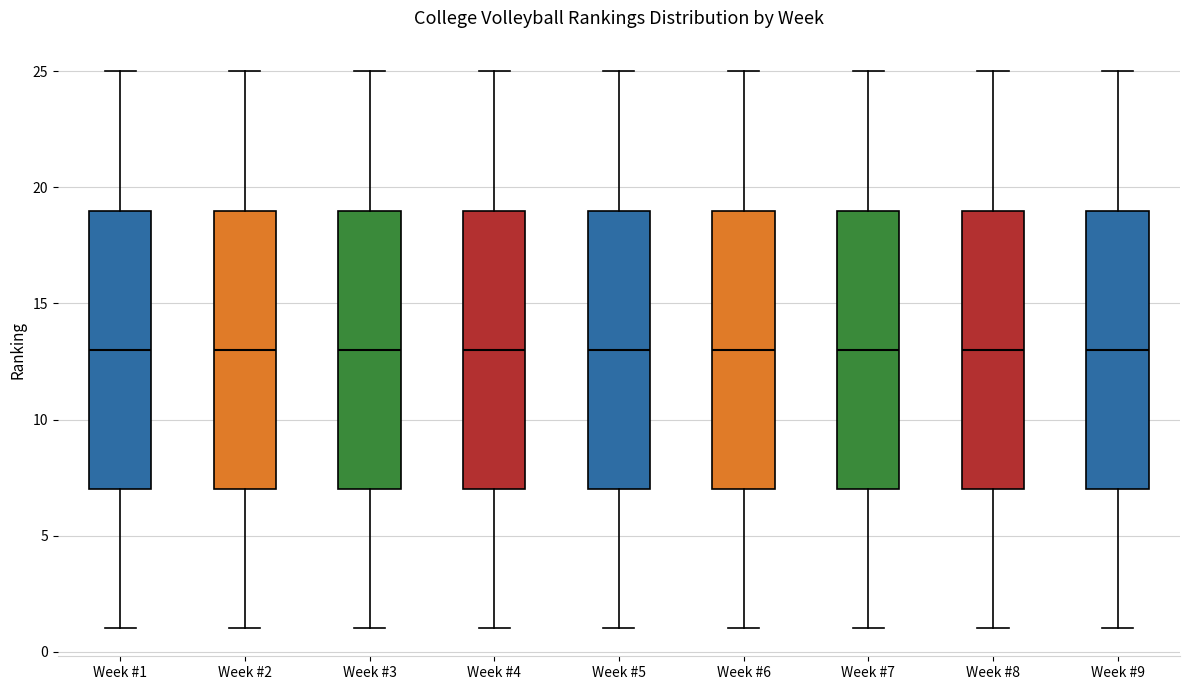

Reading left to right, read every box against the y-axis: the position of its median line, the range the box covers, and the ends of its whiskers. The values are not printed on the chart, so give them approximately, as read against the axis.

Week #1: median 13, box 7 to 19, whiskers 1 to 25
Week #2: median 13, box 7 to 19, whiskers 1 to 25
Week #3: median 13, box 7 to 19, whiskers 1 to 25
Week #4: median 13, box 7 to 19, whiskers 1 to 25
Week #5: median 13, box 7 to 19, whiskers 1 to 25
Week #6: median 13, box 7 to 19, whiskers 1 to 25
Week #7: median 13, box 7 to 19, whiskers 1 to 25
Week #8: median 13, box 7 to 19, whiskers 1 to 25
Week #9: median 13, box 7 to 19, whiskers 1 to 25